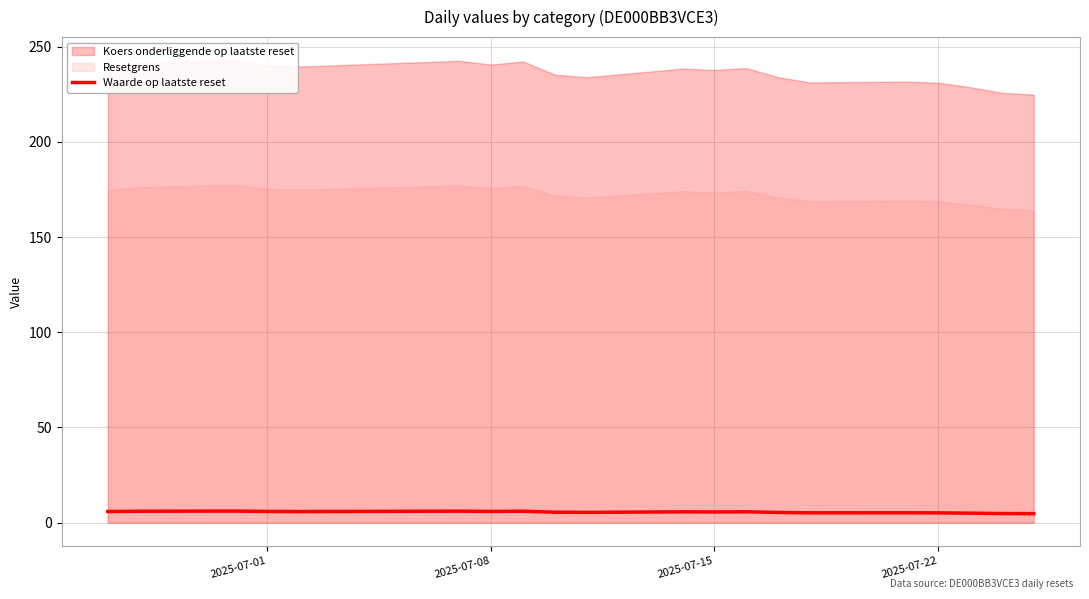

What is the highest value of the Waarde op laatste reset series?

6.1